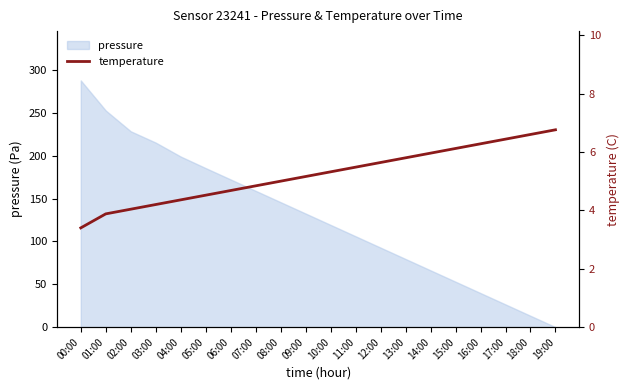

True or false: pressure has a value of 39.8 at 16:00.

True